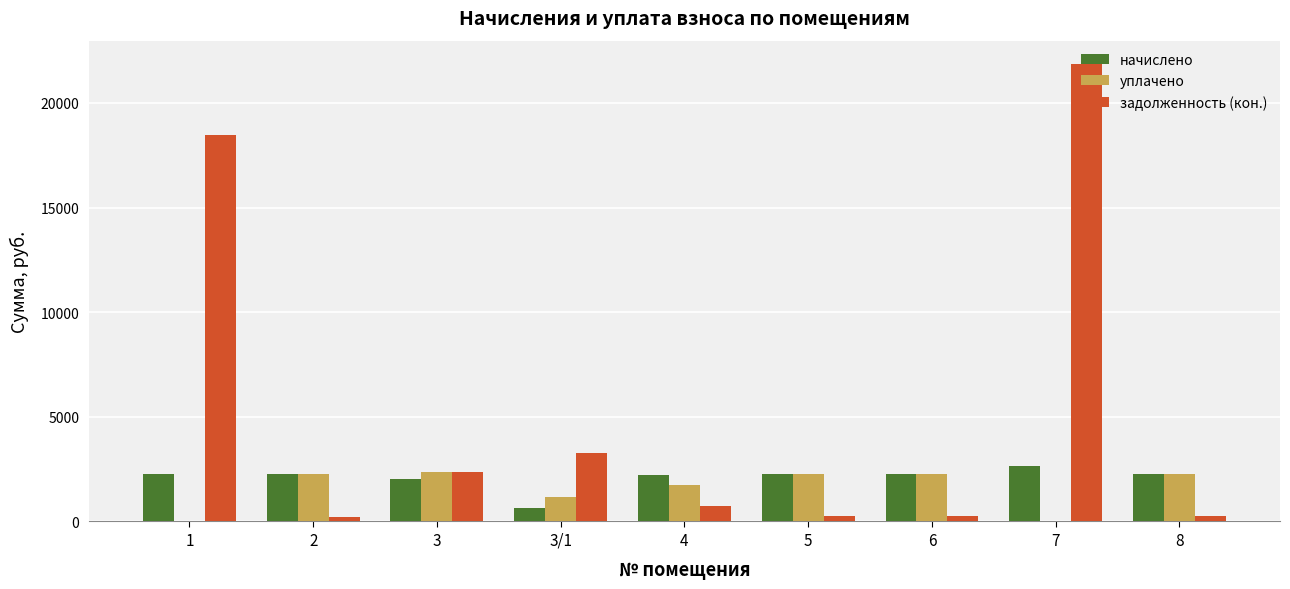

At which category is the sum across all series the highest?

7